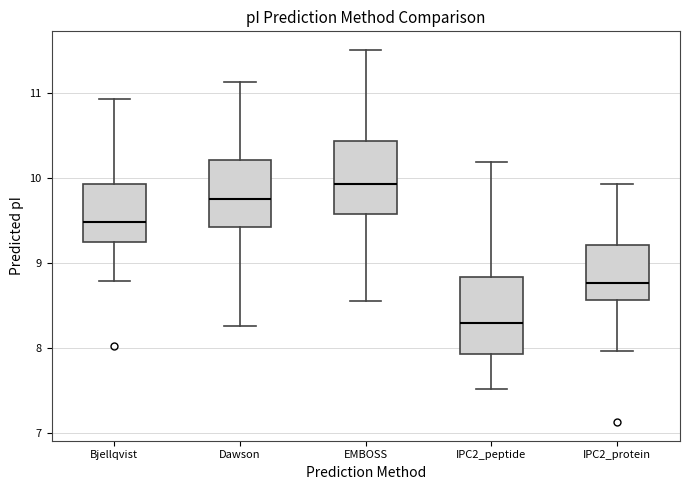

Which box has the highest median line?

EMBOSS